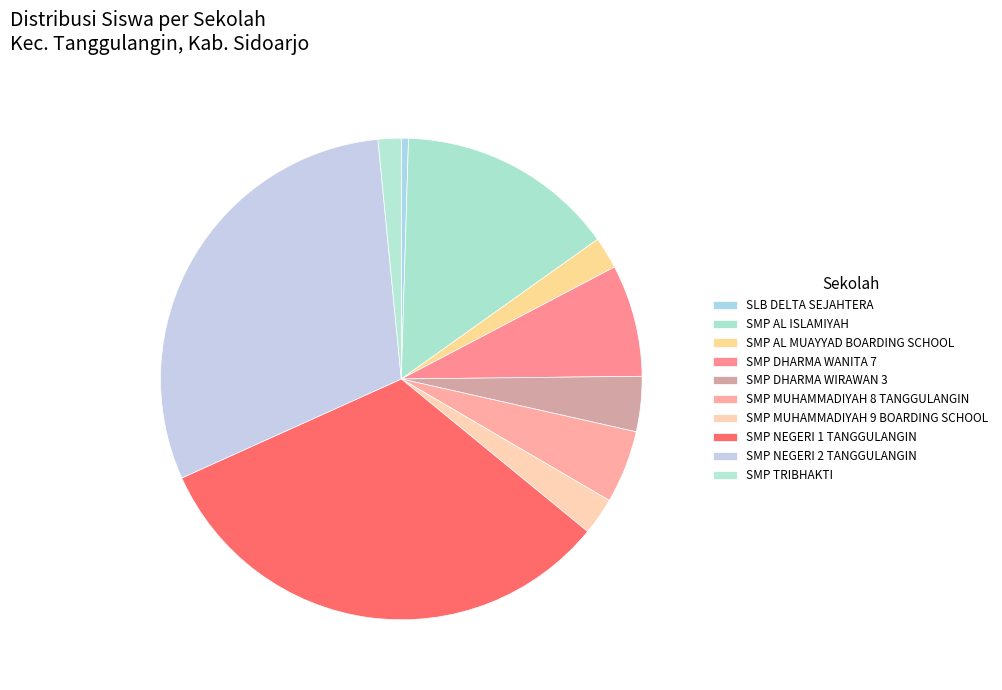

Which slice is the largest?

SMP NEGERI 1 TANGGULANGIN